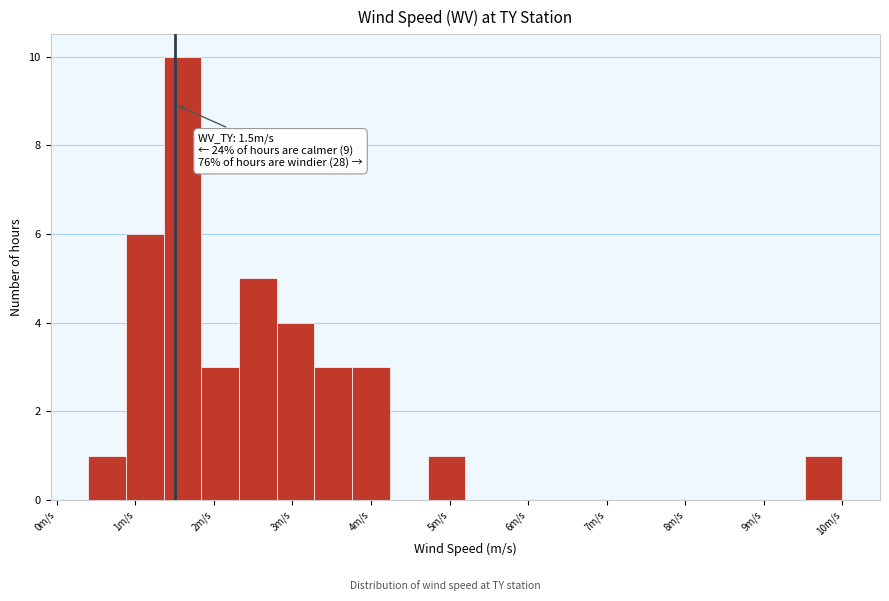

Over which range of the x-axis is the bar tallest?

1.36 to 1.84